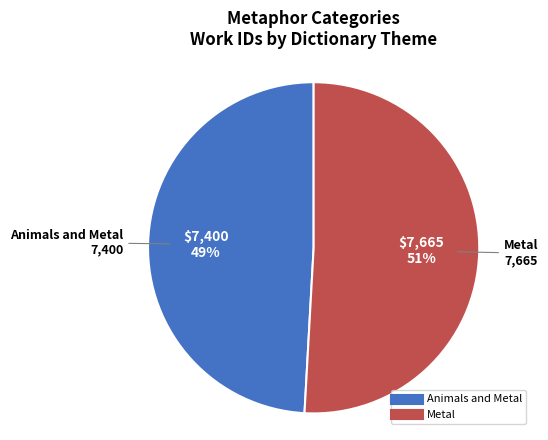

Which has a higher value, Metal or Animals and Metal?

Metal